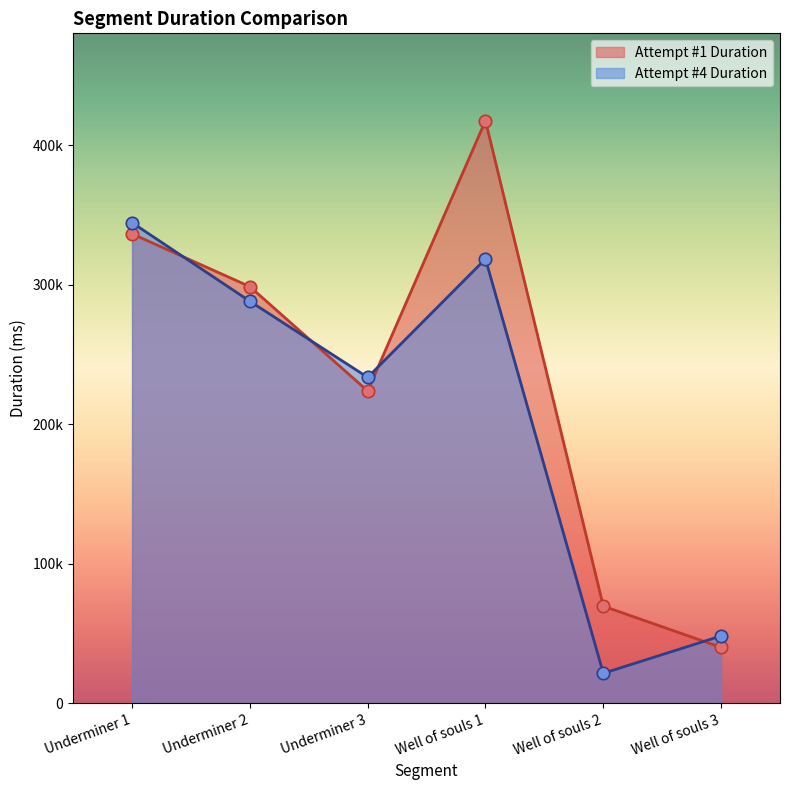

At how many categories does at least one series exceed 137857?

4